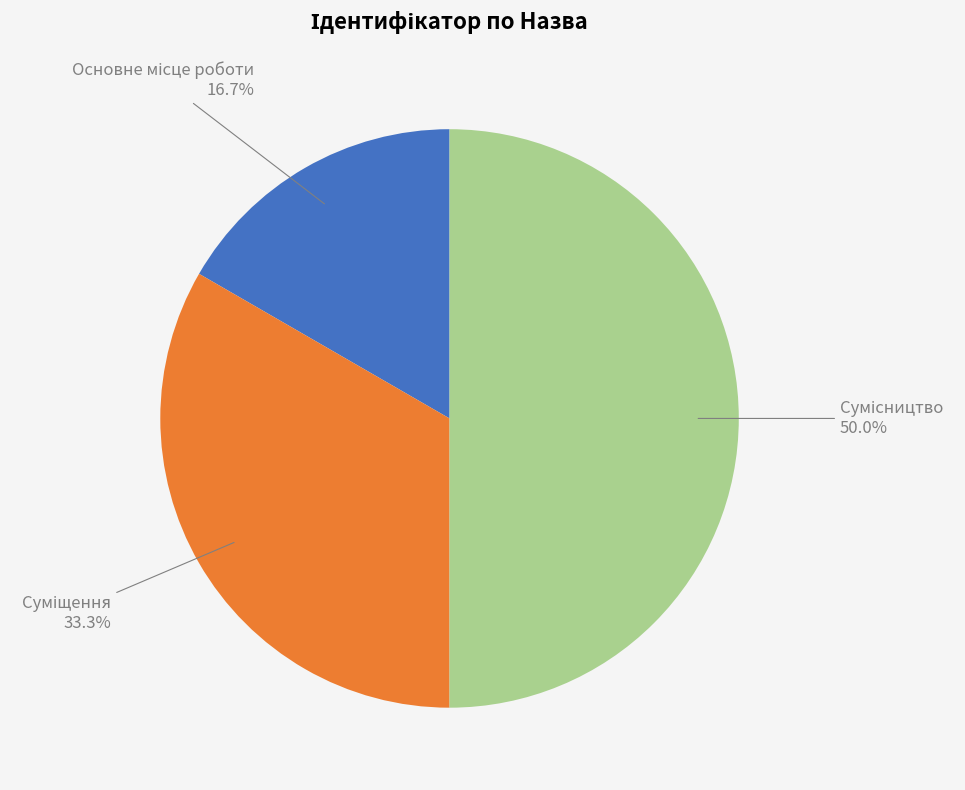

To the nearest percent, what portion does Основне місце роботи represent?

17%